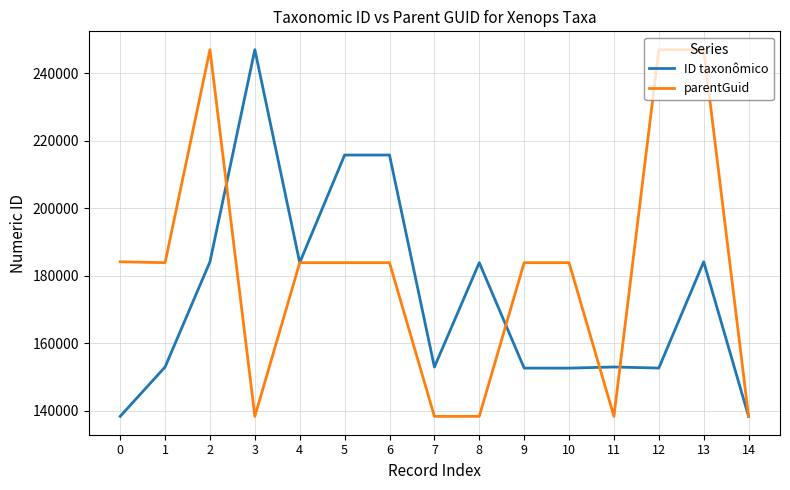

What is the minimum value shown in the chart?

138382